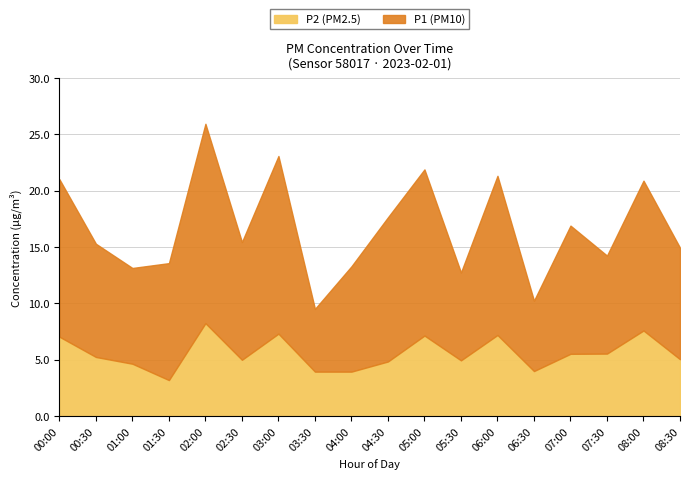

Which series has the widest spread of values?

P1